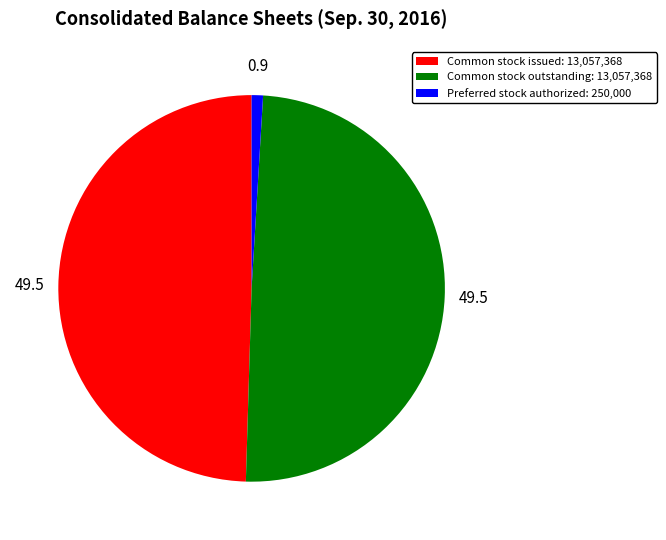

Combined, do Common stock issued: 13,057,368 and Preferred stock authorized: 250,000 account for over 50%?

Yes